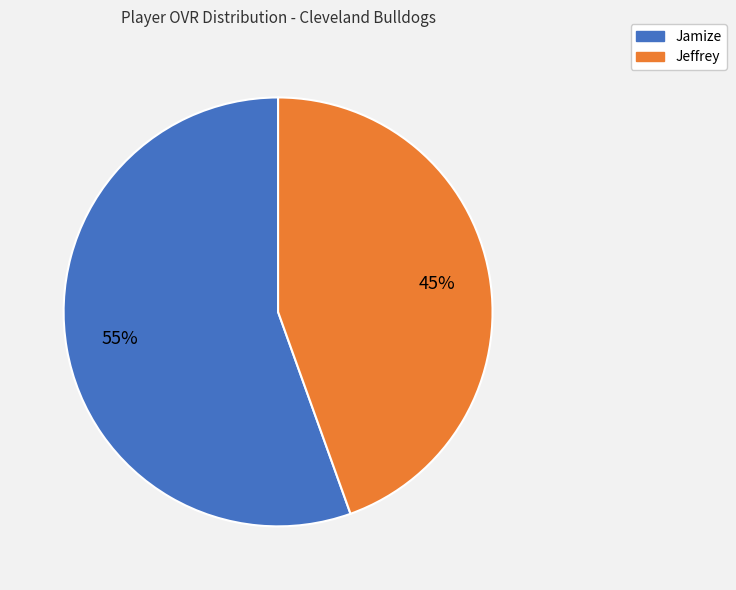

How many slices are in this pie chart?

2